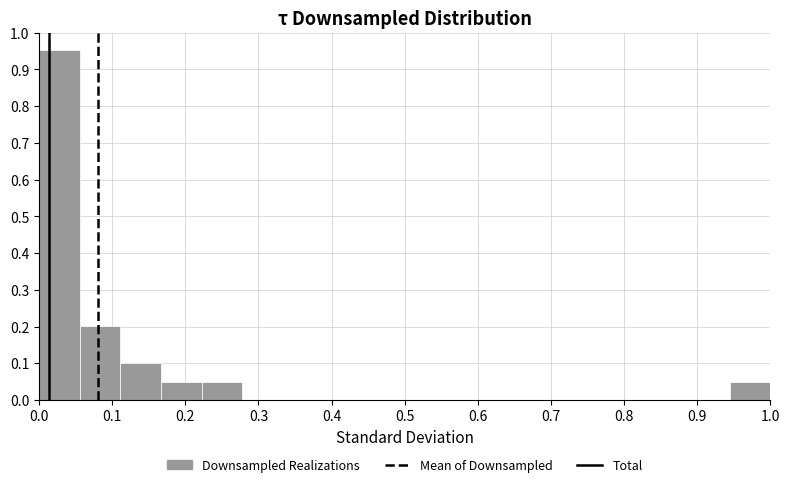

Reading left to right, transcribe this chart: for each bar, give the range it covers on the x-axis and its height. Neither the bar edges nor the heights are printed on the chart, so give them approximately, as read against the axes.

0.00 to 0.06: 0.95
0.06 to 0.11: 0.20
0.11 to 0.17: 0.10
0.17 to 0.22: 0.05
0.22 to 0.28: 0.05
0.28 to 0.33: 0
0.33 to 0.39: 0
0.39 to 0.44: 0
0.44 to 0.50: 0
0.50 to 0.56: 0
0.56 to 0.61: 0
0.61 to 0.67: 0
0.67 to 0.72: 0
0.72 to 0.78: 0
0.78 to 0.83: 0
0.83 to 0.89: 0
0.89 to 0.94: 0
0.94 to 1.00: 0.05